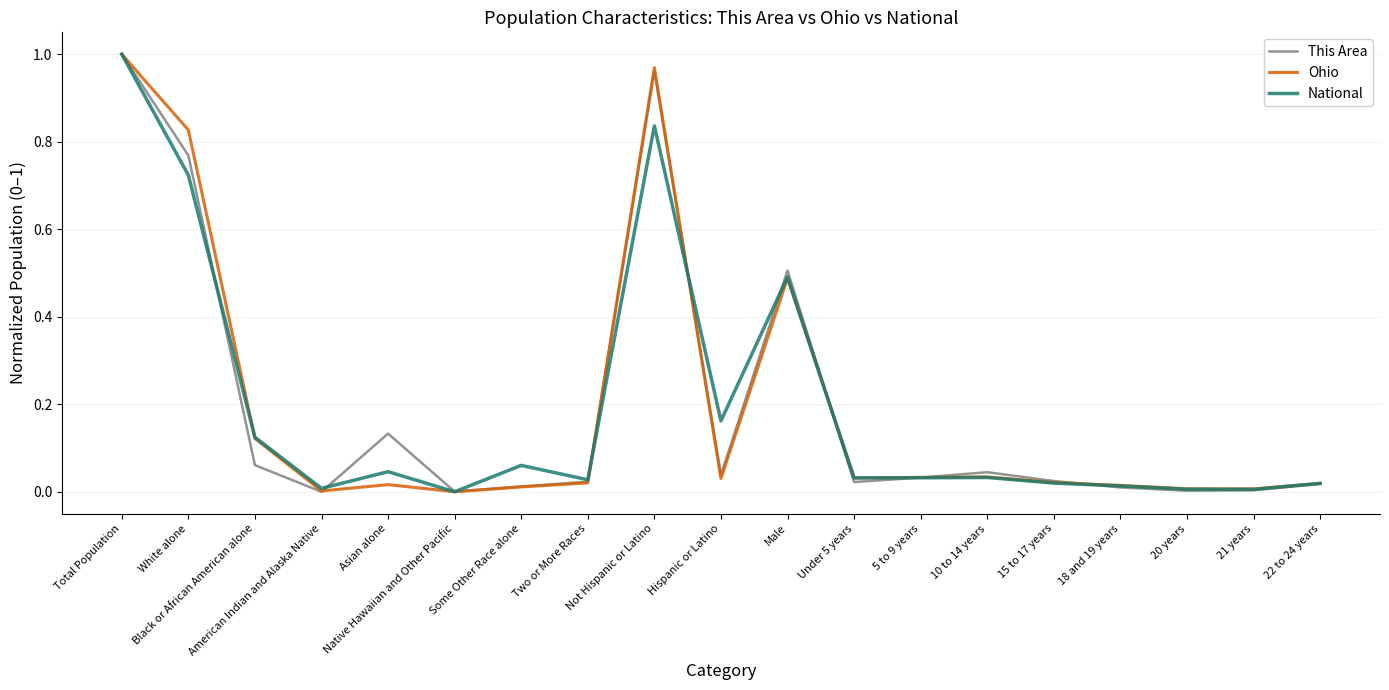

Is the value of This Area at American Indian and Alaska Native greater than the value of Ohio at Total Population?

No